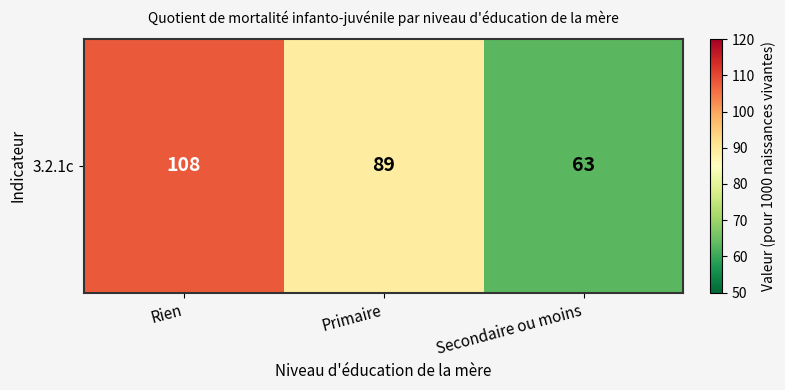

List the labels in order of value, largest first.

Rien, Primaire, Secondaire ou moins